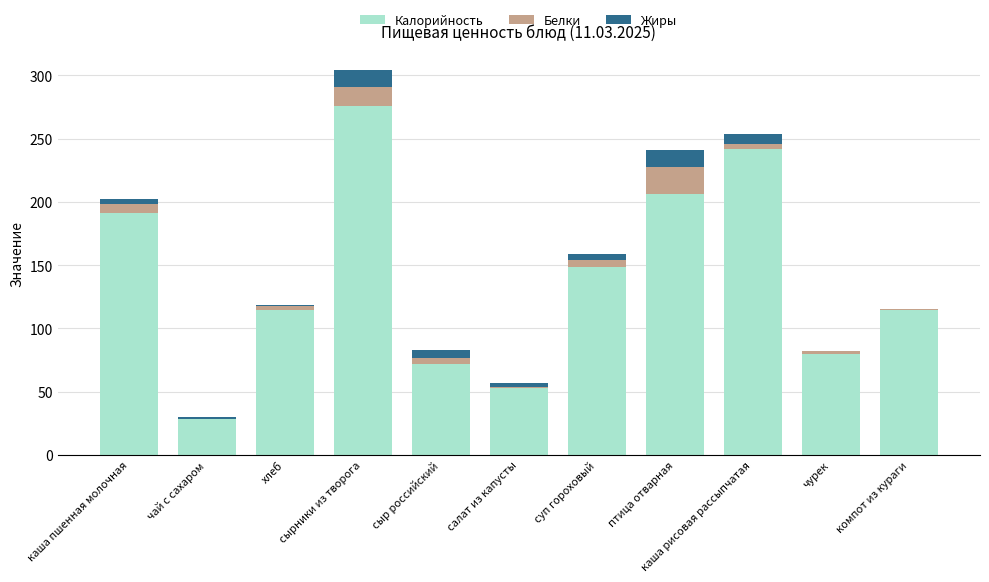

The value of Калорийность at птица отварная is 206.2. True or false?

True